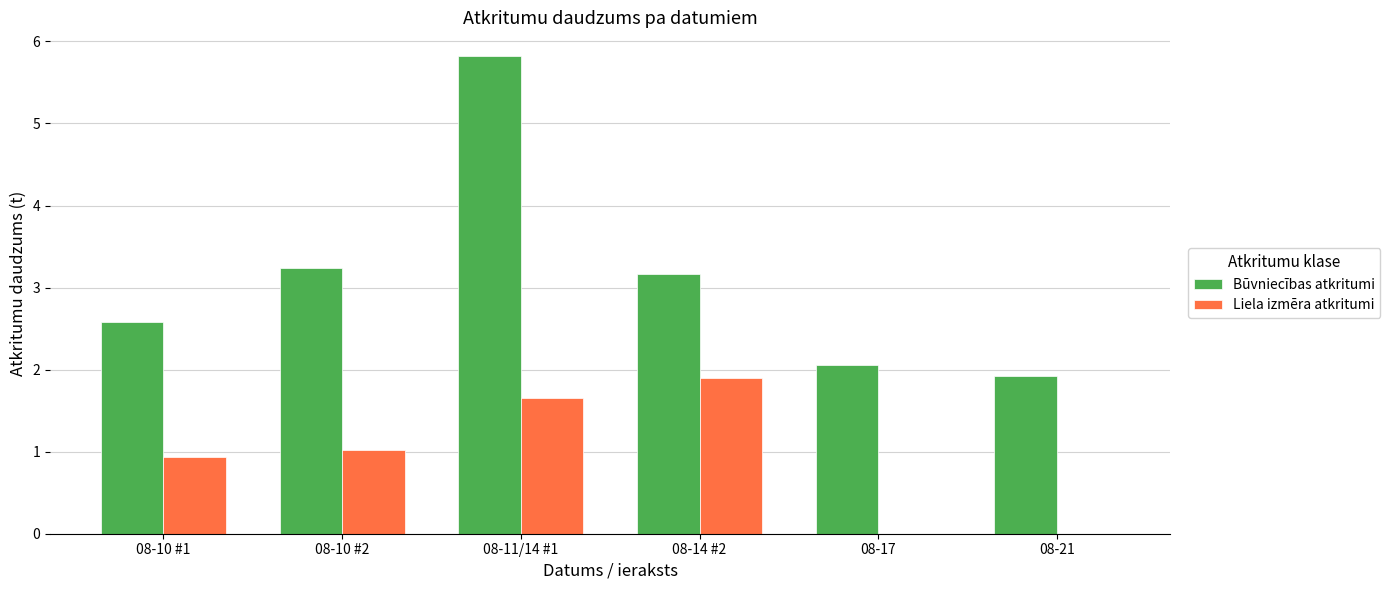

Is it true that Liela izmēra atkritumi equals 0.9 at 08-10 #1?

True